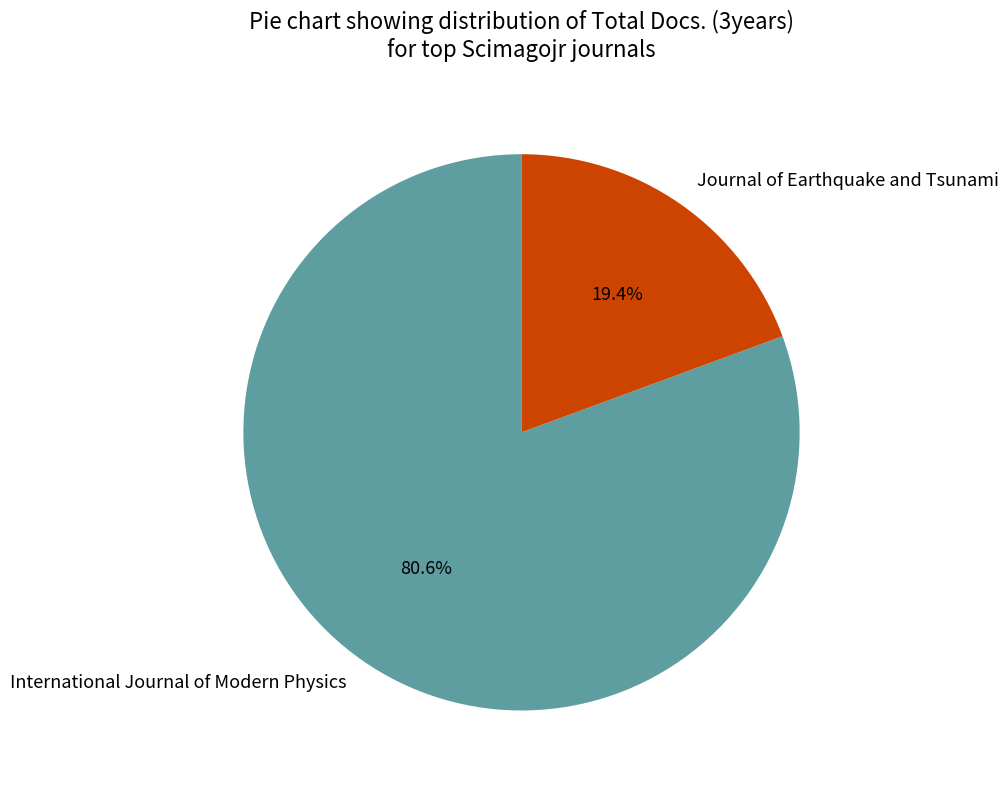

Is there any slice that represents more than half of the pie?

Yes